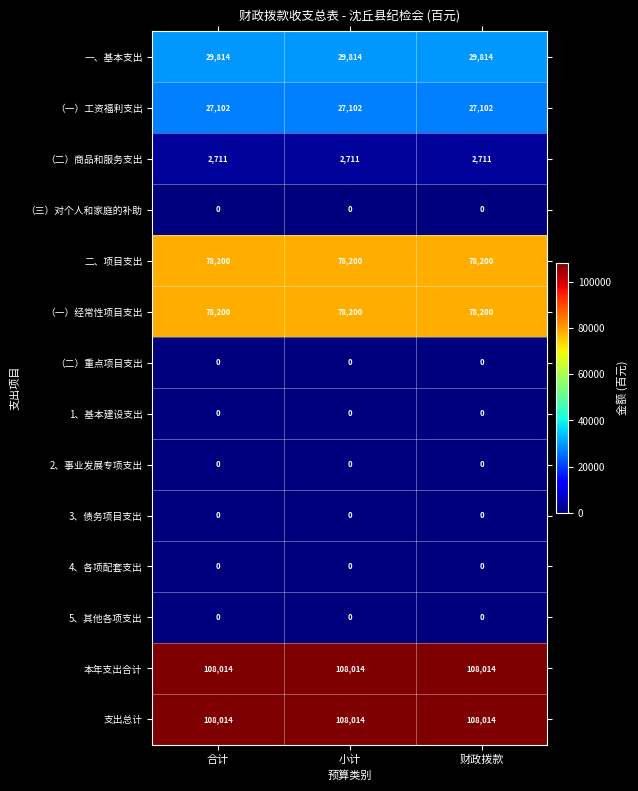

Is it true that 3、债务项目支出 equals 0 at 小计?

True